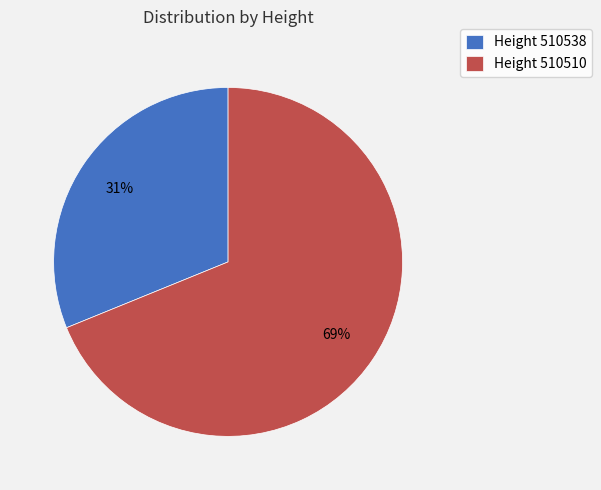

The Height 510538 slice represents 46% of the pie. True or false?

False